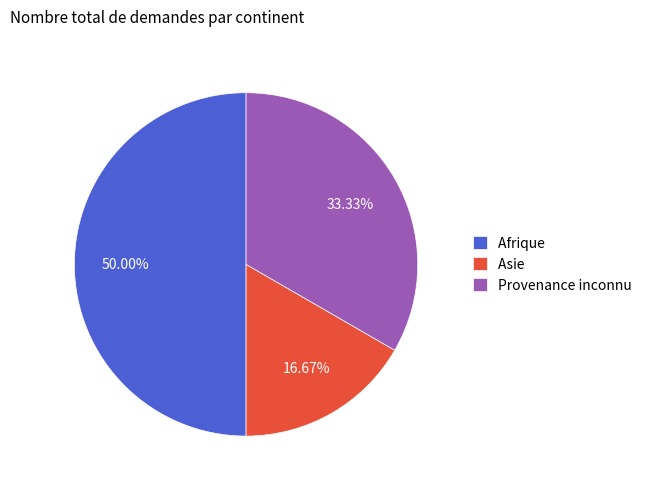

To the nearest percent, what portion does Afrique represent?

50%